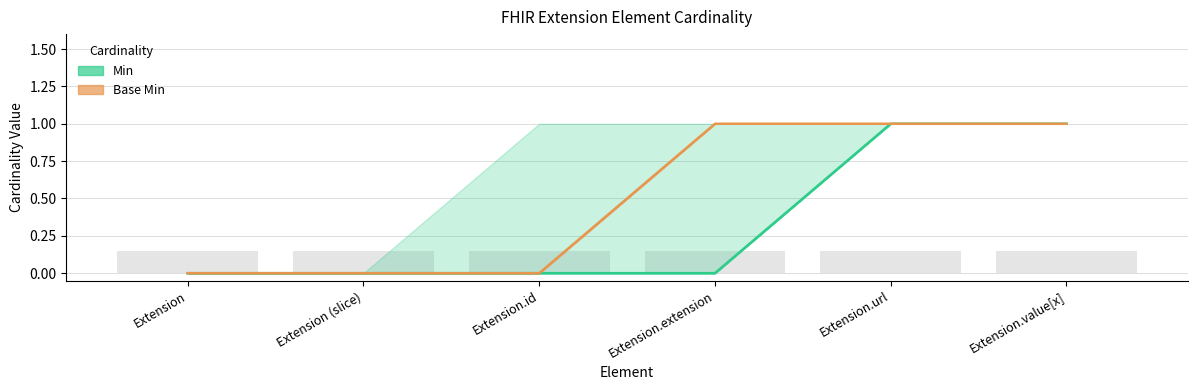

Which category has the lowest value across all series?

Extension